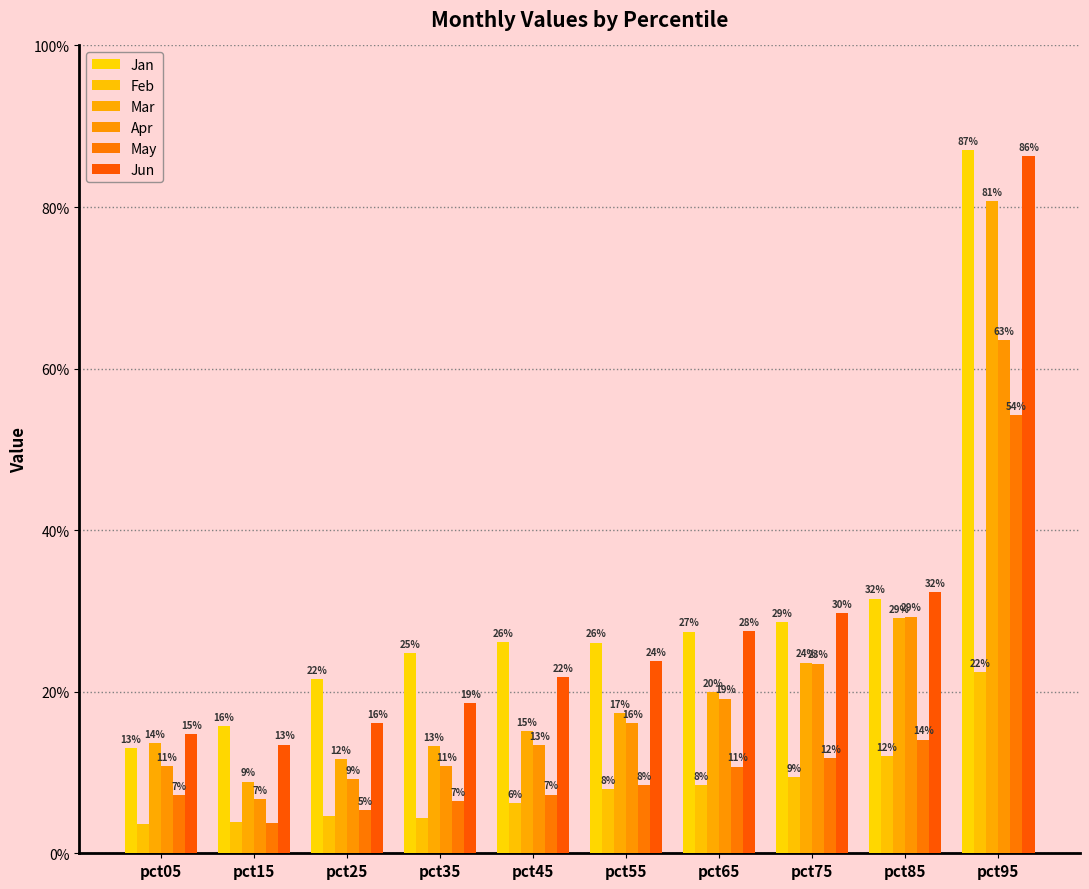

Are the bars horizontal?

No